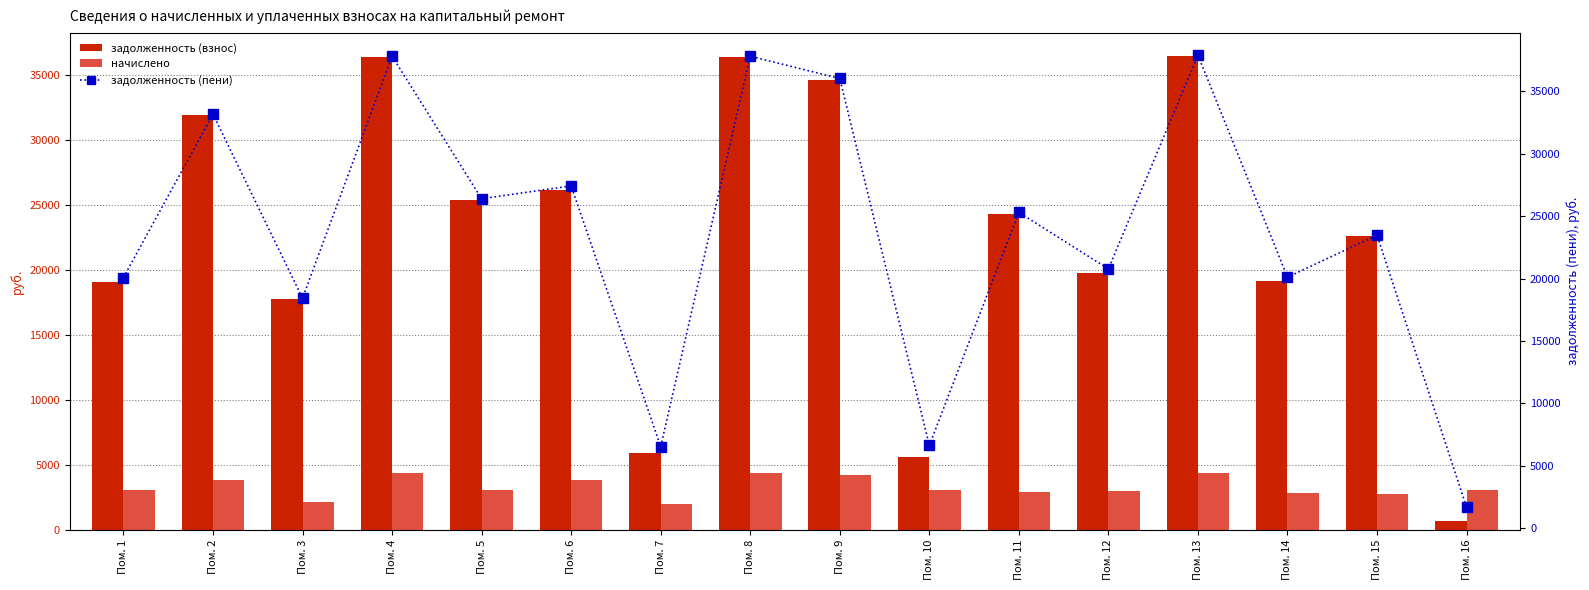

List the series in order of their peak value, lowest first.

начислено, задолженность (взнос), задолженность (пени)